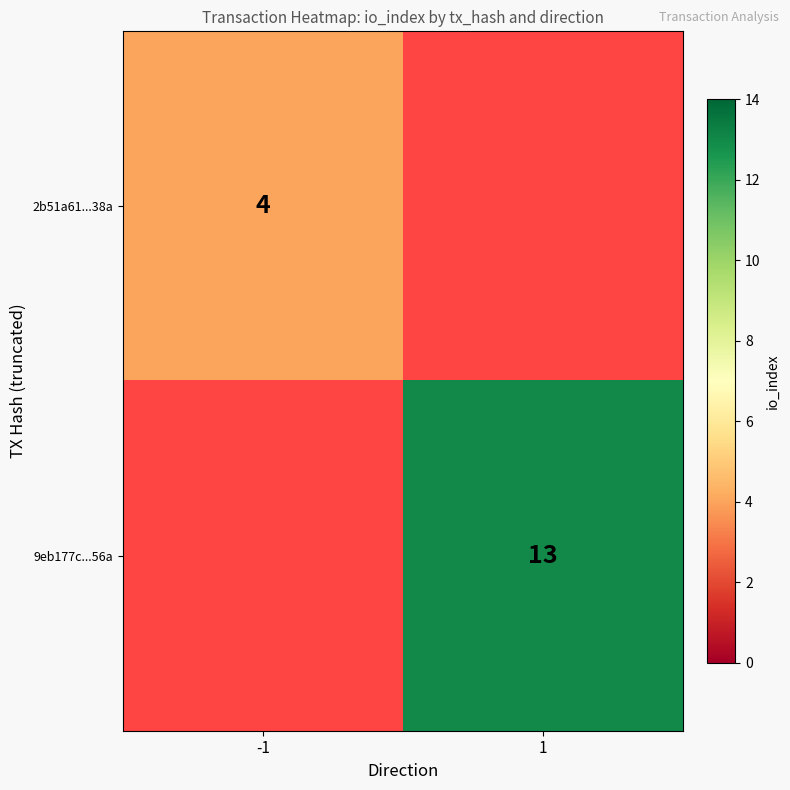

What is the highest value of the 2b51a61...38a series?

4.0